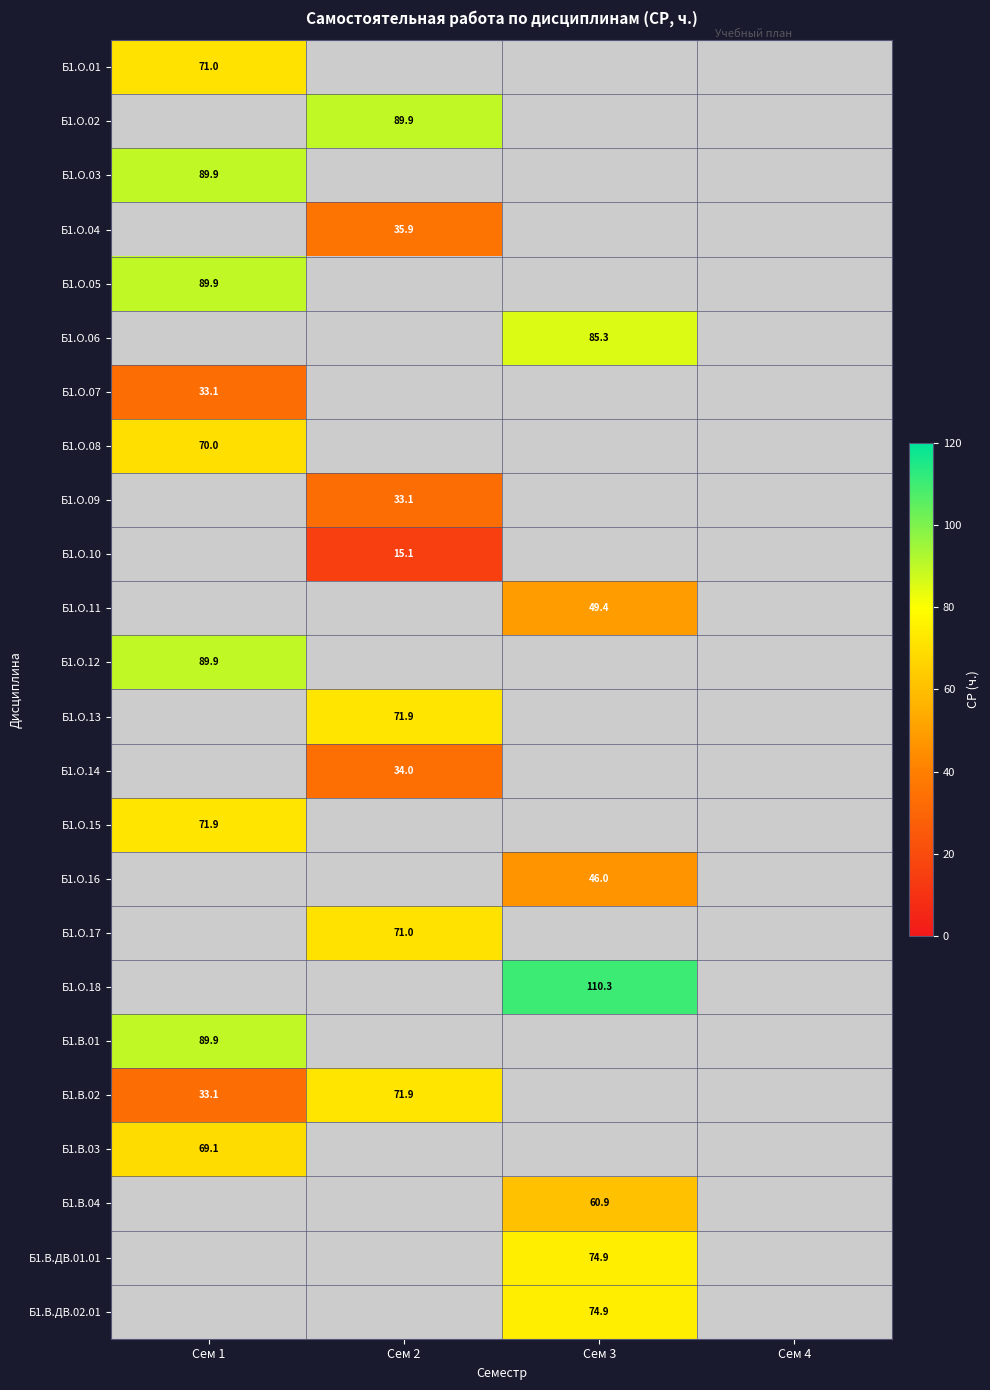

True or false: Б1.О.04 has a value of 35.9 at Сем 2.

True